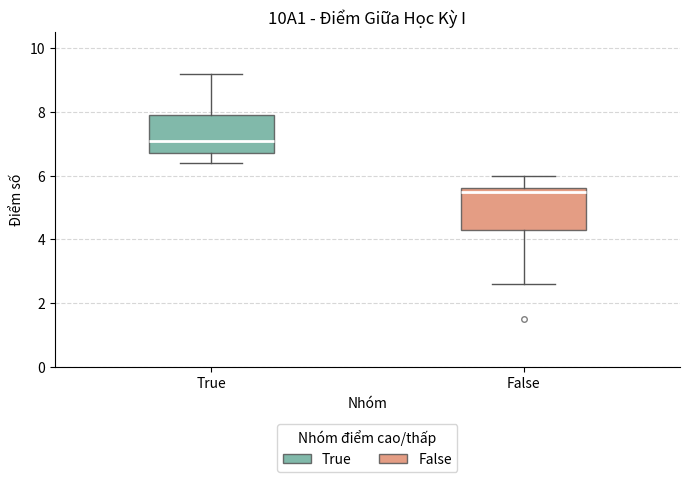

Where is the lower edge of the box for False on the y-axis? The values are not printed on the chart, so give them approximately, as read against the axis.

4.4